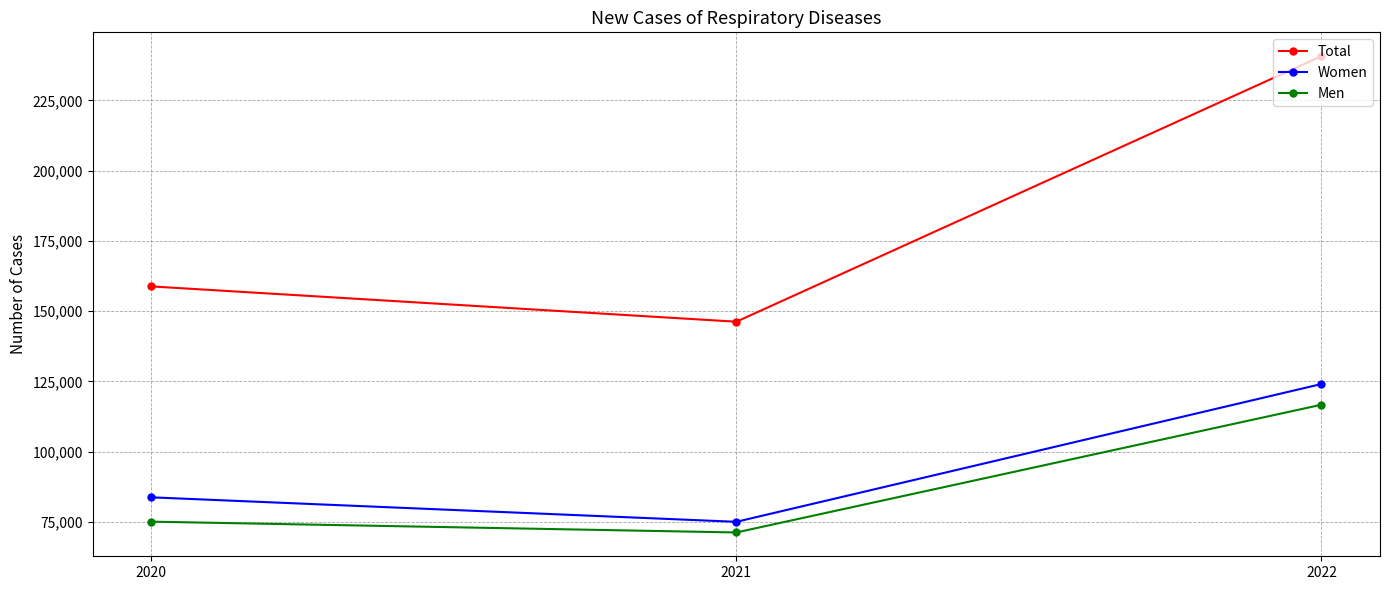

At which label is Total closest to 193484?

2020